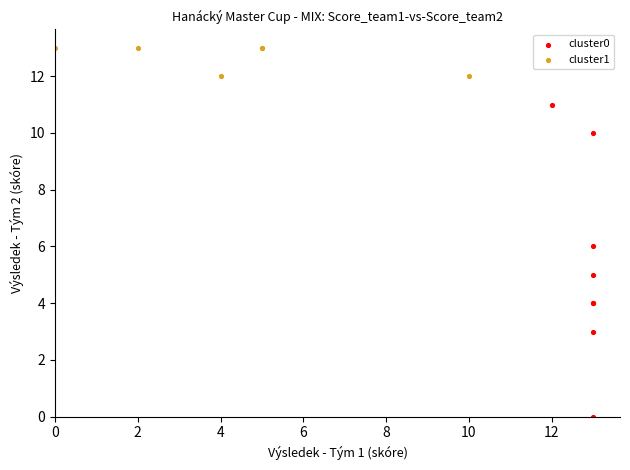

Which series contains the lowest Y value?

cluster0